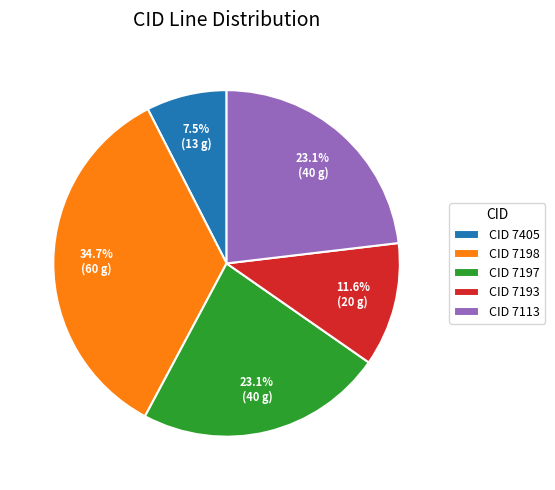

What percentage do CID 7198 and CID 7197 together represent?

57.8%